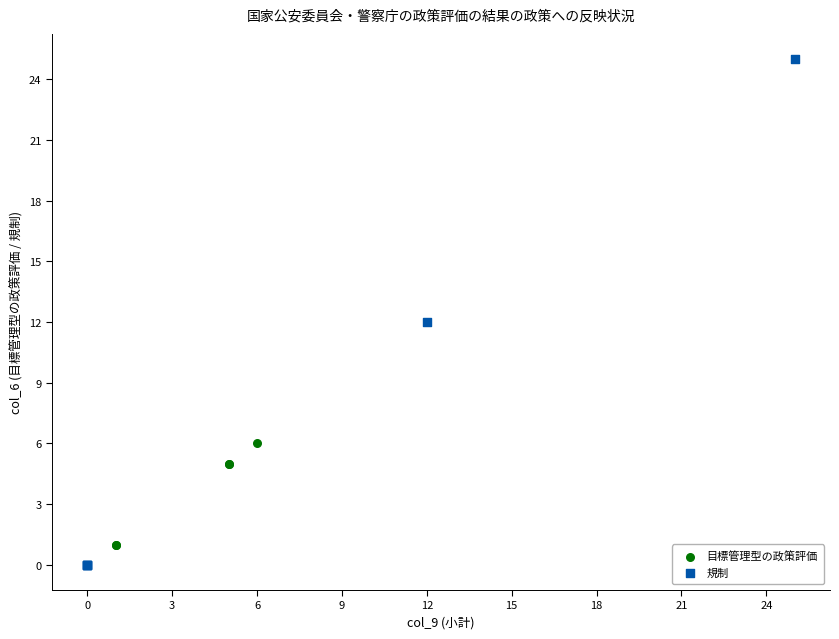

Which series has the widest spread of Y values?

規制